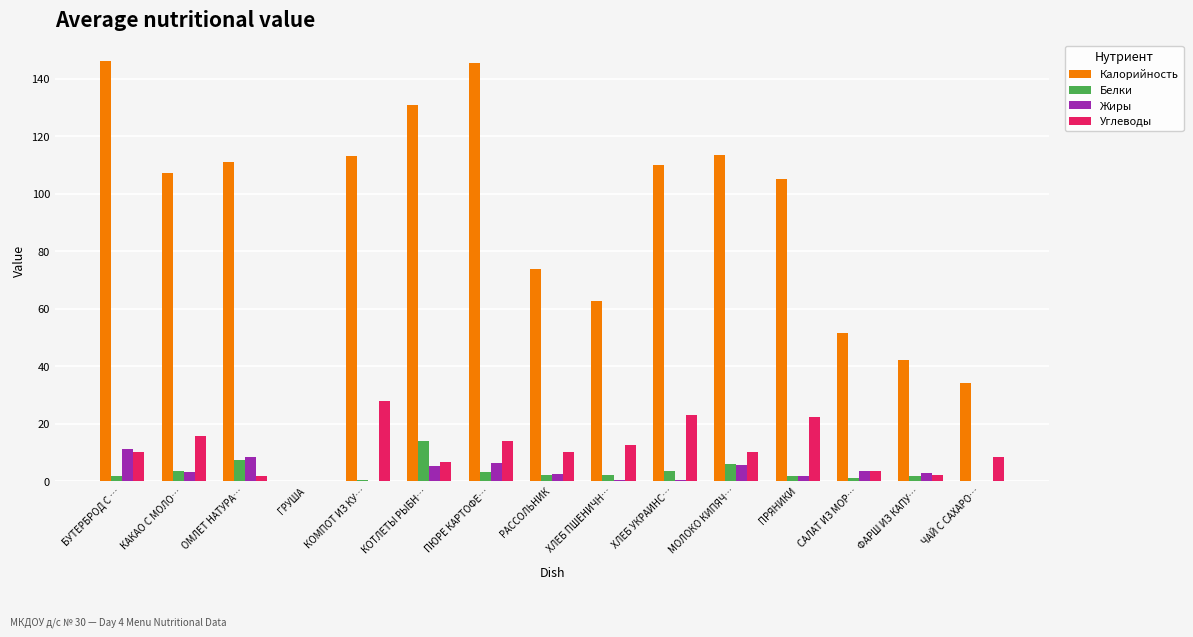

What is the sum of all Калорийность values?

1345.7